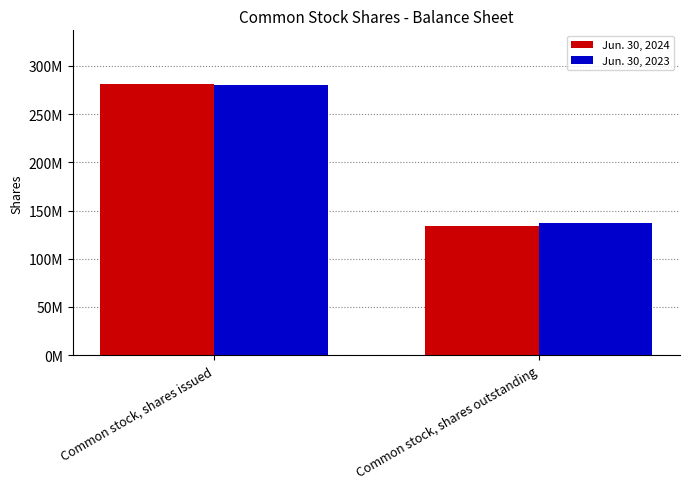

Is it true that Jun. 30, 2024 equals 34714095 at Common stock, shares outstanding?

False